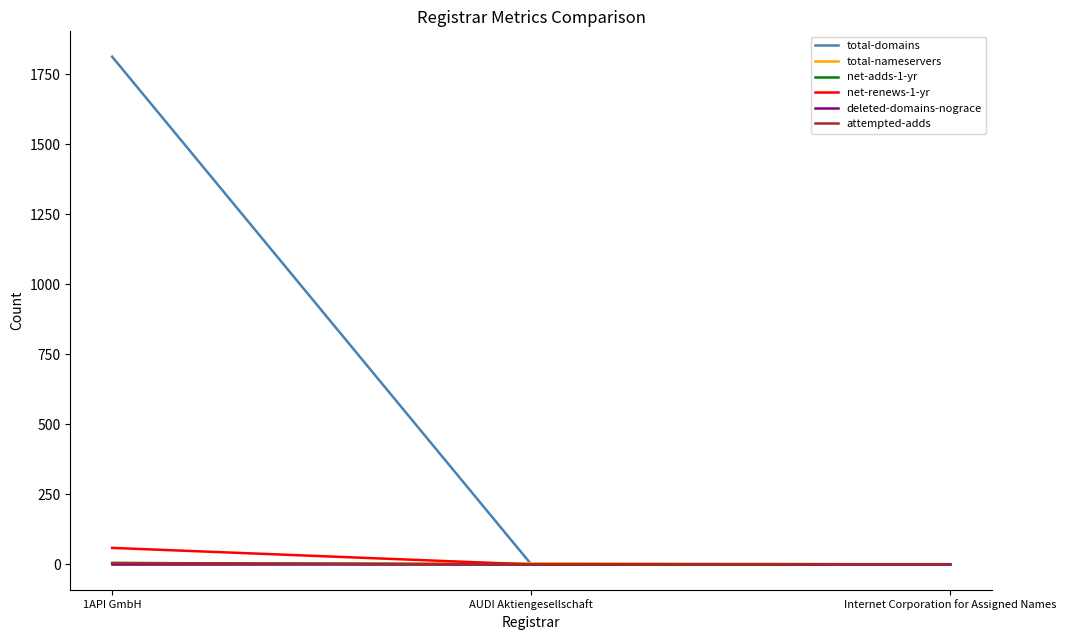

Reading left to right, transcribe all the data shown in this chart.

total-domains: 1API GmbH=1812	AUDI Aktiengesellschaft=1	Internet Corporation for Assigned Names=1
total-nameservers: 1API GmbH=0	AUDI Aktiengesellschaft=4	Internet Corporation for Assigned Names=0
net-adds-1-yr: 1API GmbH=5	AUDI Aktiengesellschaft=0	Internet Corporation for Assigned Names=0
net-renews-1-yr: 1API GmbH=59	AUDI Aktiengesellschaft=0	Internet Corporation for Assigned Names=0
deleted-domains-nograce: 1API GmbH=0	AUDI Aktiengesellschaft=0	Internet Corporation for Assigned Names=0
attempted-adds: 1API GmbH=5	AUDI Aktiengesellschaft=0	Internet Corporation for Assigned Names=0